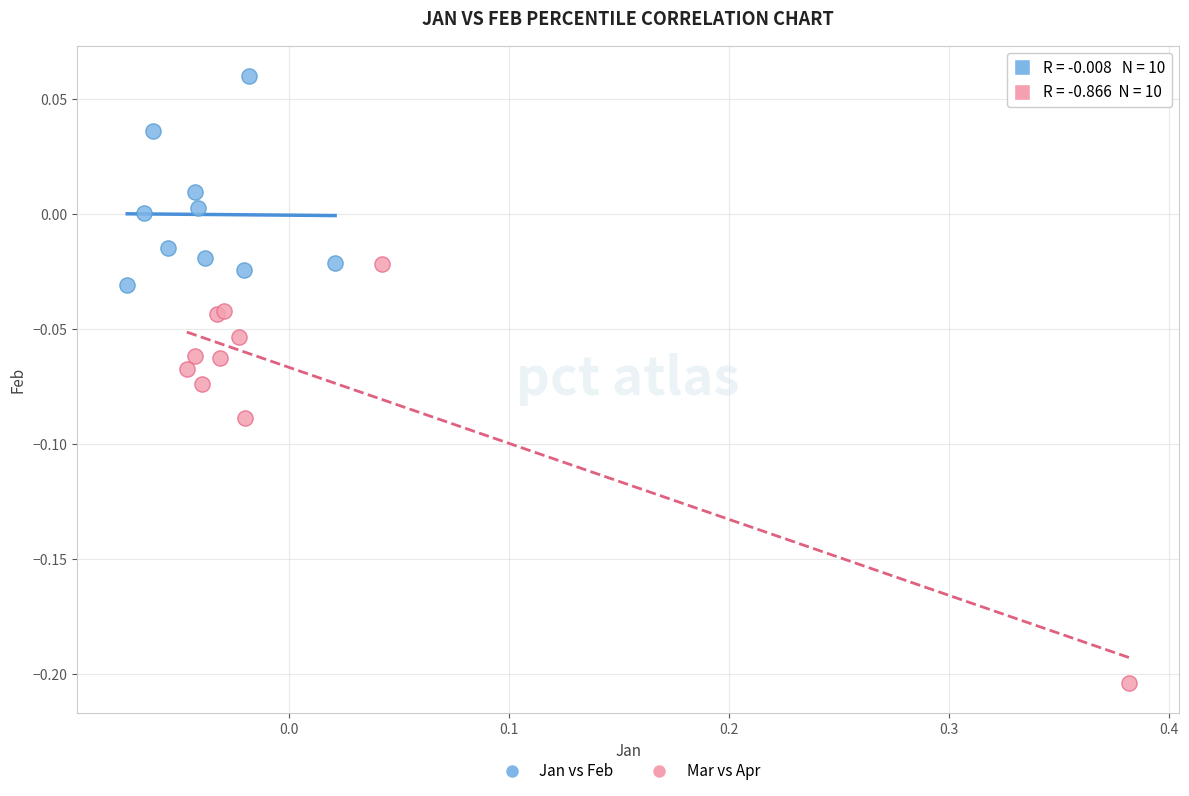

Which series contains the lowest Y value?

Mar vs Apr